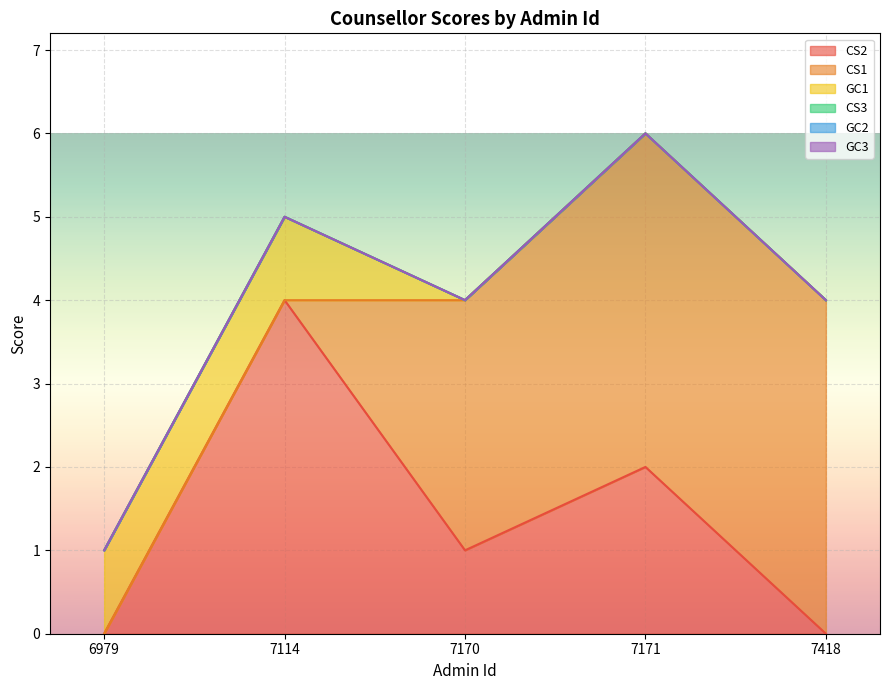

Reading left to right, list all the values displayed in this chart.

CS2: 0	4	1	2	0
CS1: 0	0	3	4	4
GC1: 1	1	0	0	0
CS3: 0	0	0	0	0
GC2: 0	0	0	0	0
GC3: 0	0	0	0	0